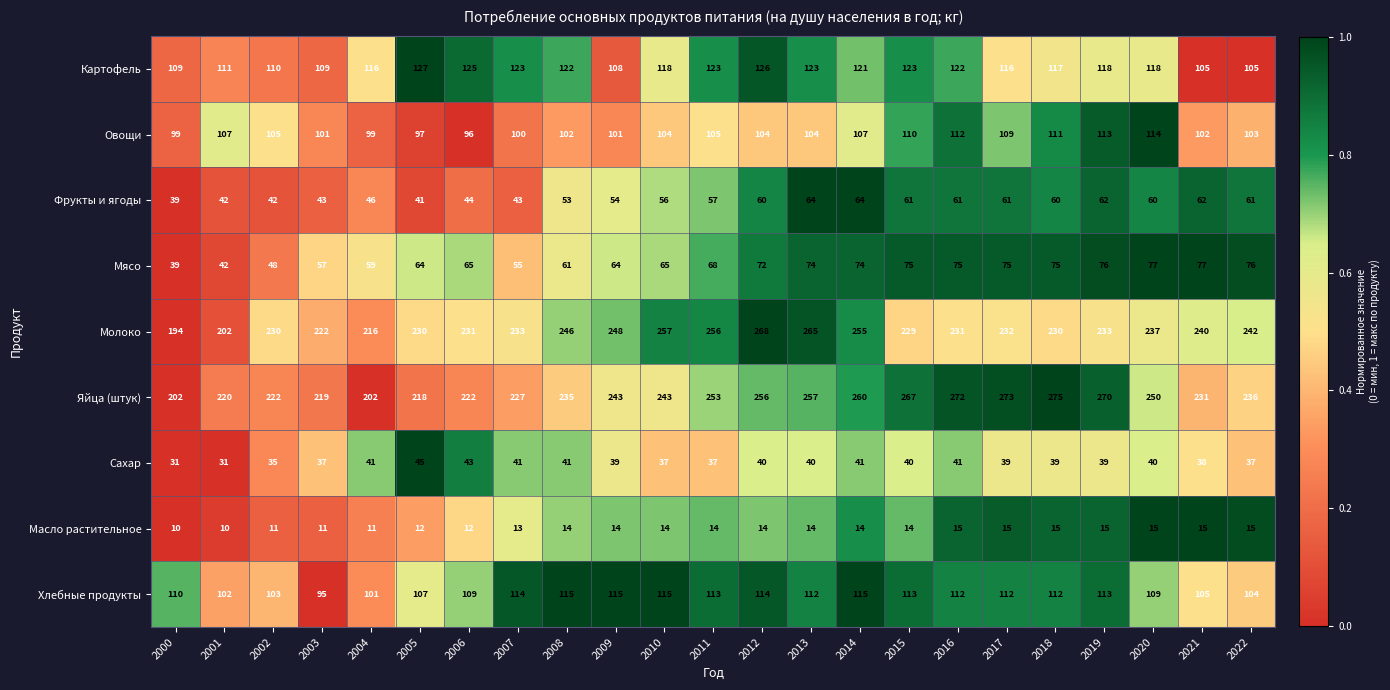

At which category does the chart reach its peak across all series?

2018